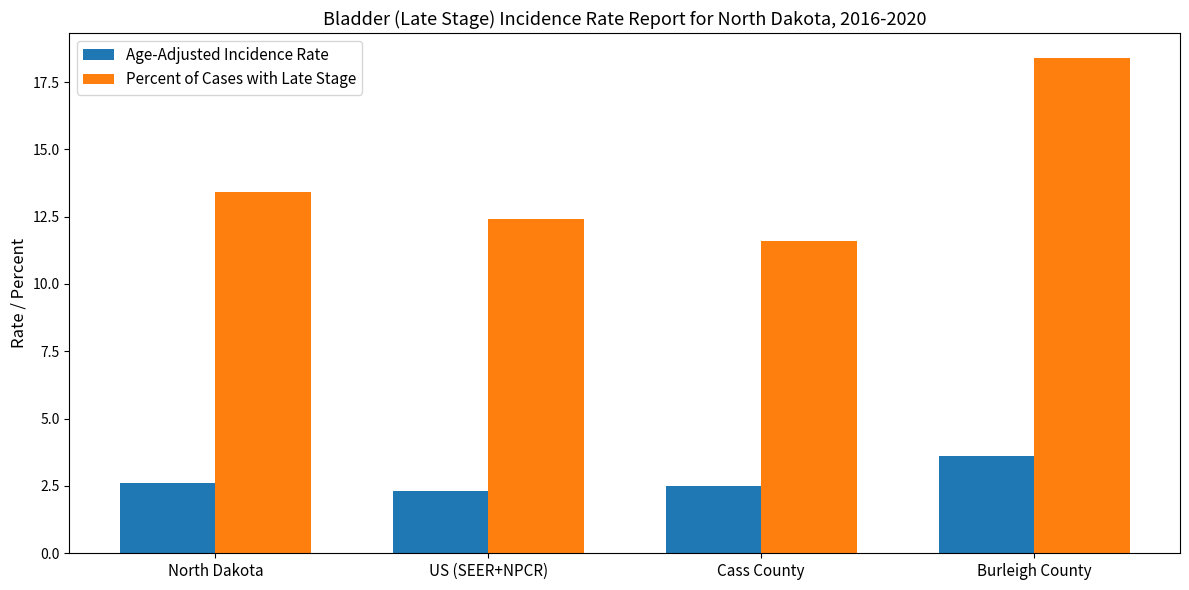

Reading right to left, list all the values displayed in this chart.

Age-Adjusted Incidence Rate: 3.6	2.5	2.3	2.6
Percent of Cases with Late Stage: 18.4	11.6	12.4	13.4